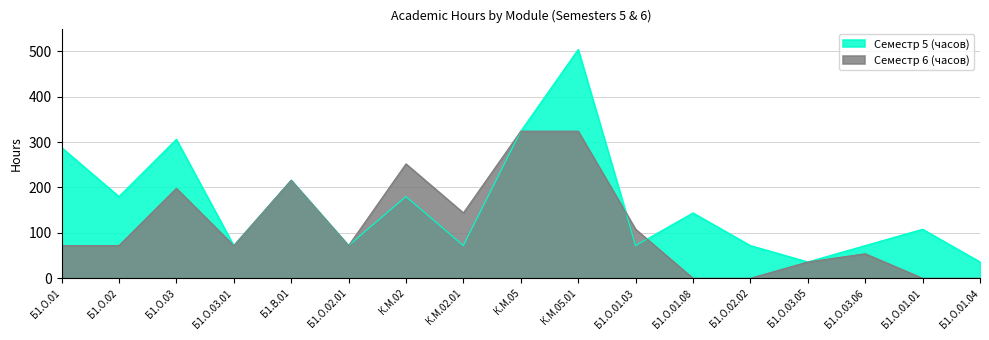

Rank the series at Б1.О.03.05 from lowest to highest value.

Семестр 5 (часов), Семестр 6 (часов)